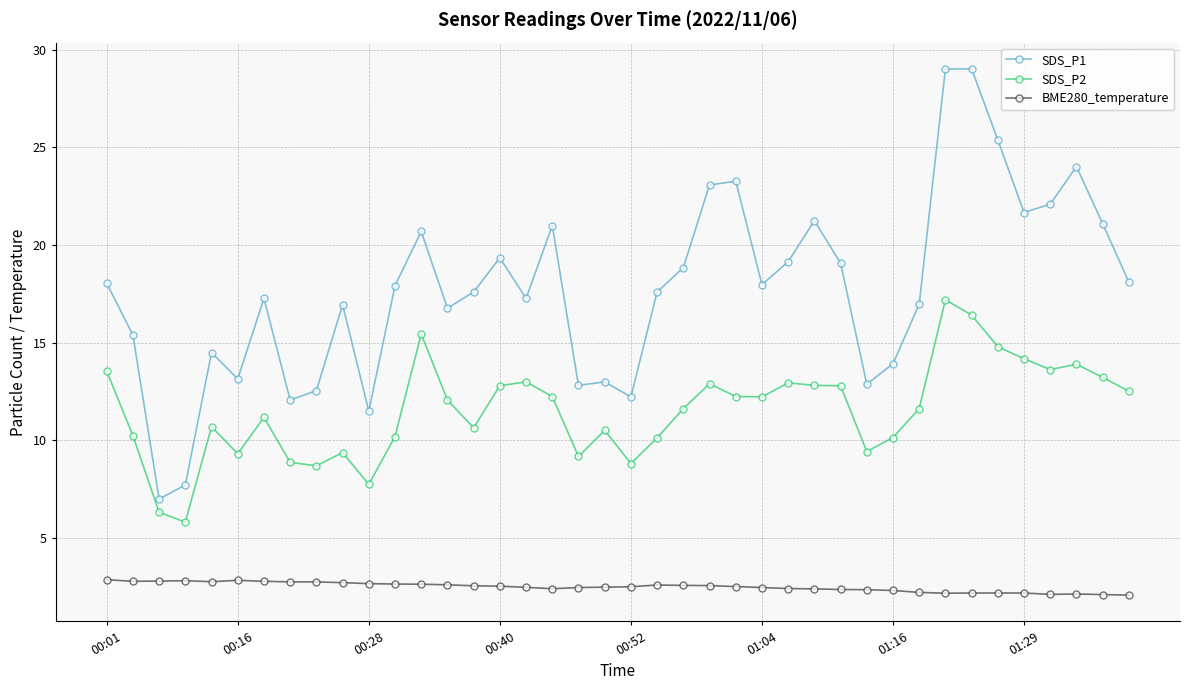

Which series has the largest total across all categories?

SDS_P1